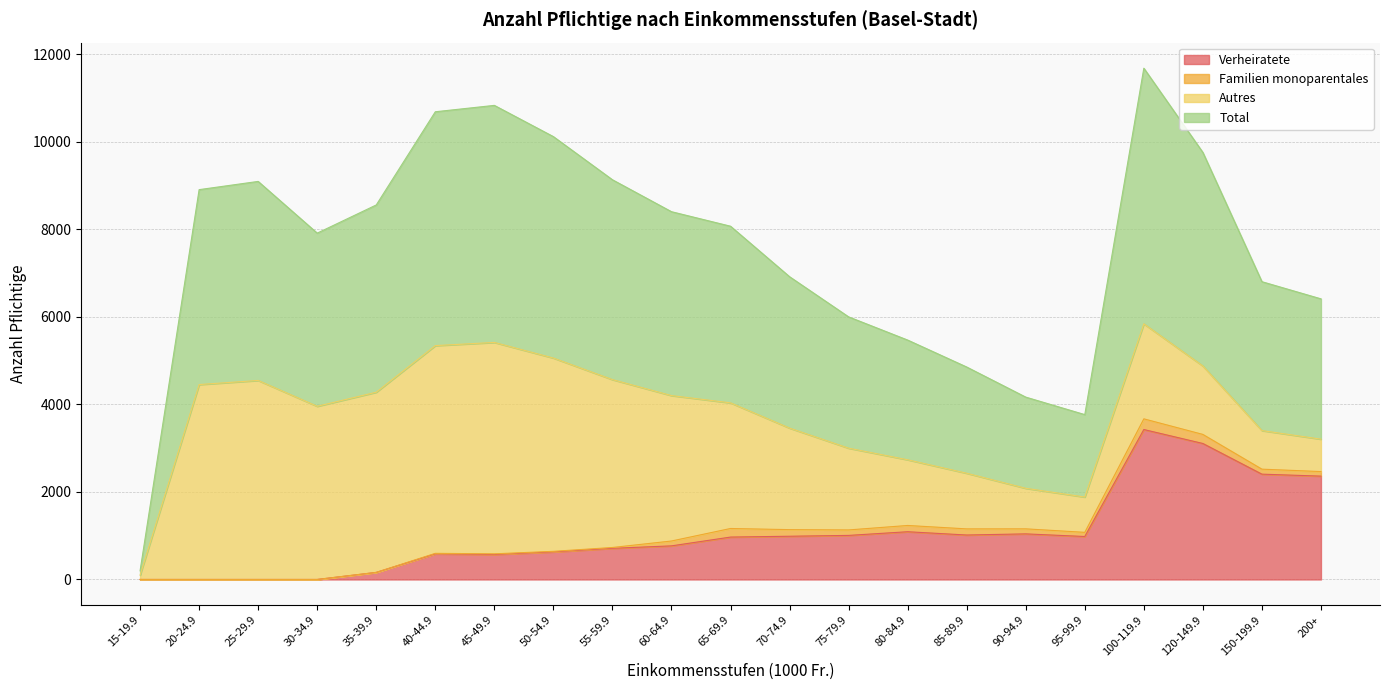

Is it true that Verheiratete equals 1166 at 150-199.9?

False